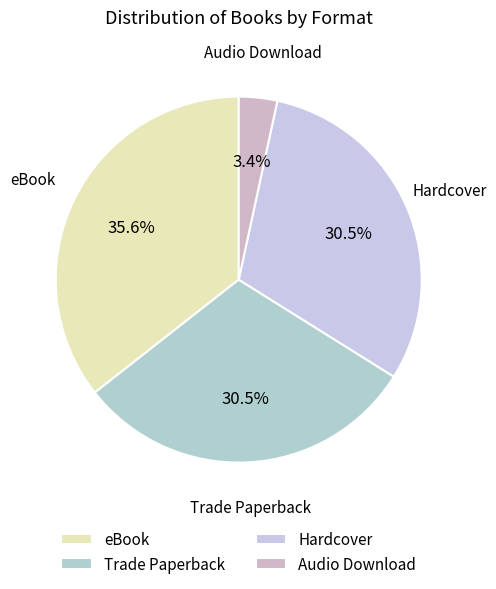

To the nearest percent, what percentage of the pie is Audio Download?

3%